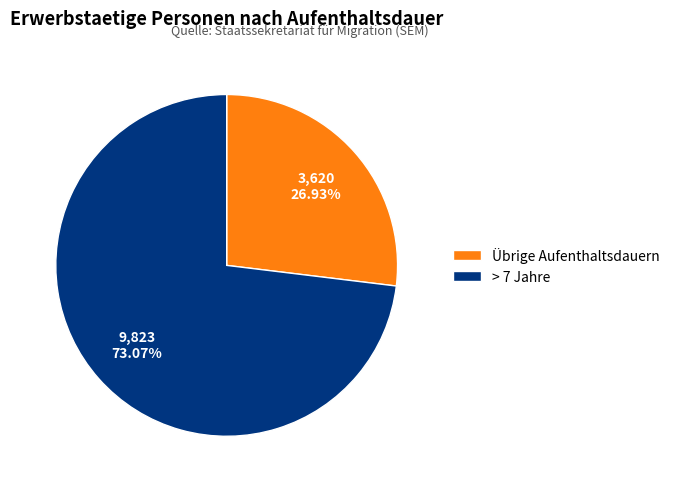

Do > 7 Jahre and Übrige Aufenthaltsdauern together represent more than half of the pie?

Yes